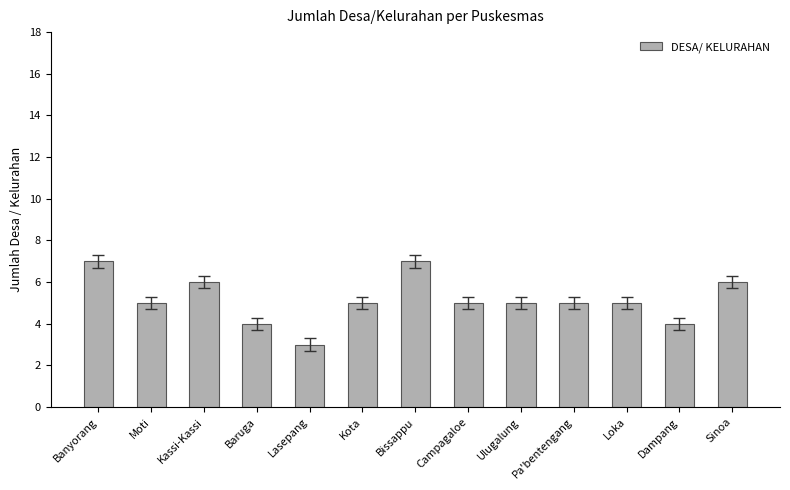

What value does the data have at Moti?

5